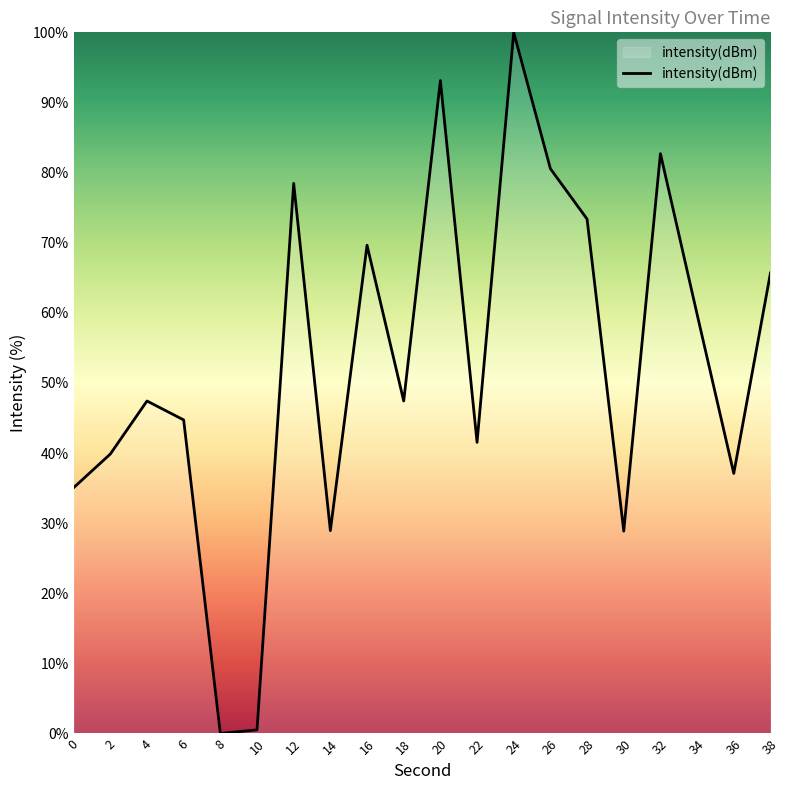

At which label does the data first exceed 47?

4